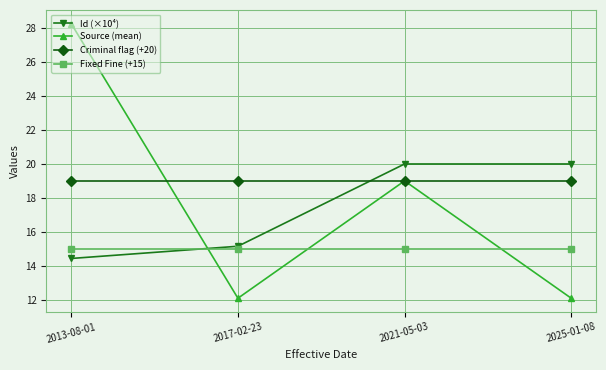

Does the chart display data point markers on the line(s)?

Yes